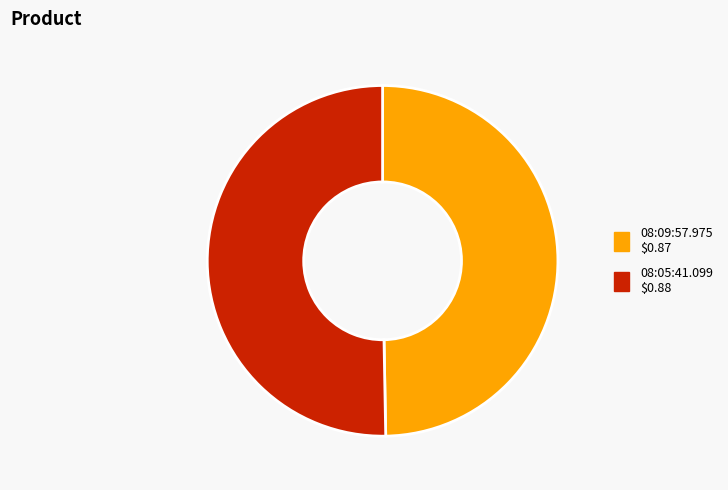

Does 08:05:41.099 represent more than half of the total?

Yes